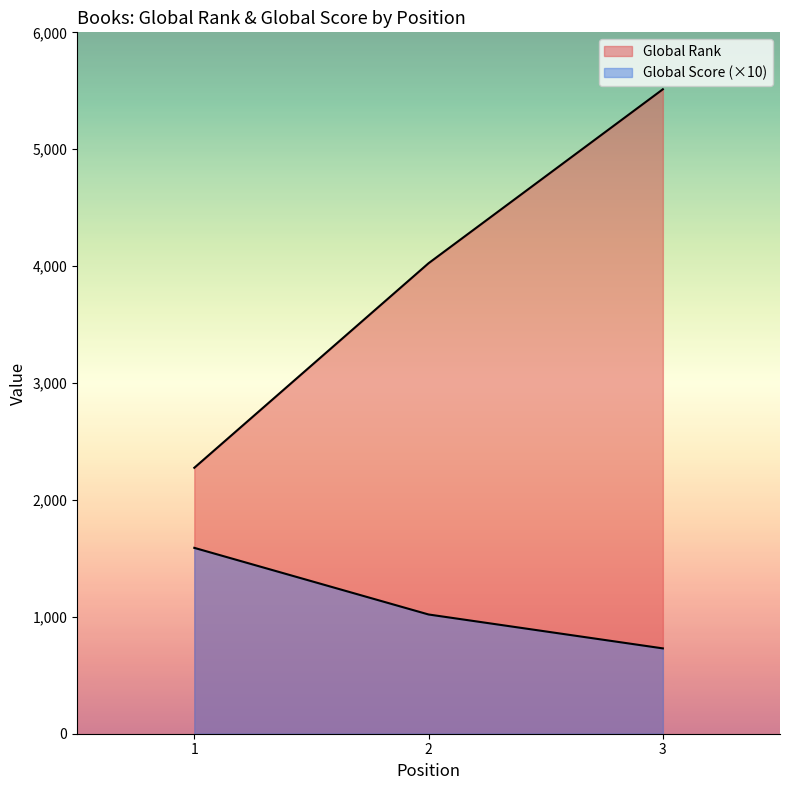

Reading left to right, what are all the values shown in this chart?

Global Rank: 2275	4025	5513
Global Score: 1590	1020	730